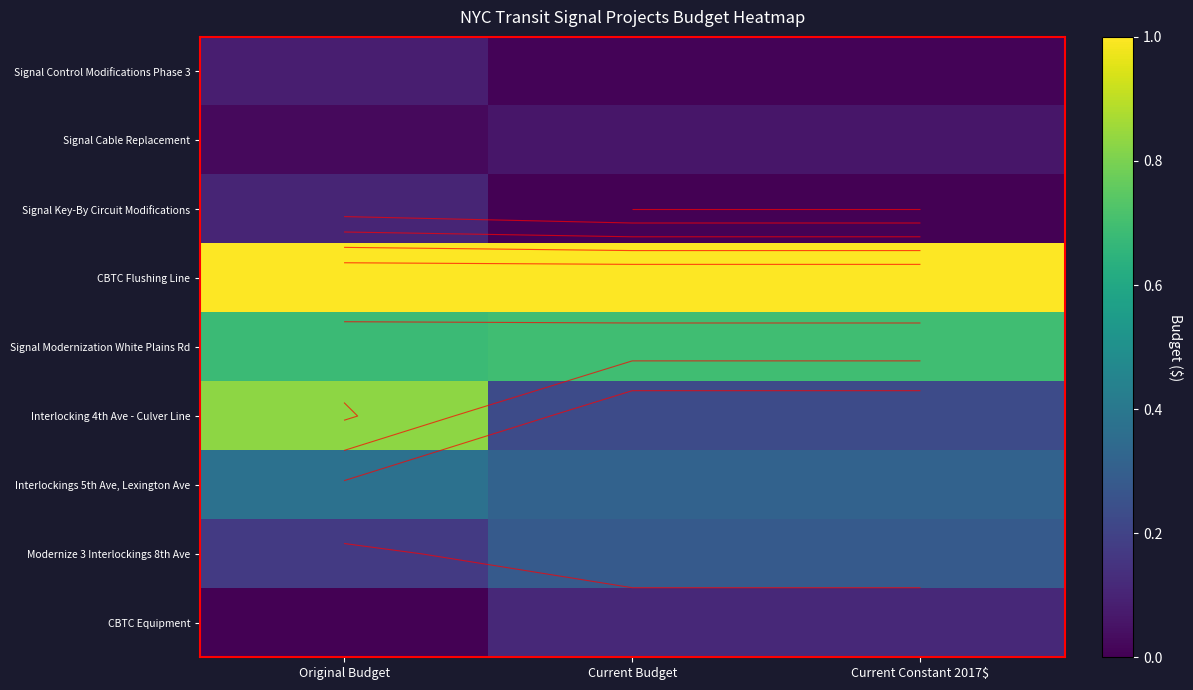

The value of CBTC Flushing Line at Current Constant 2017$ is 1.0. True or false?

True